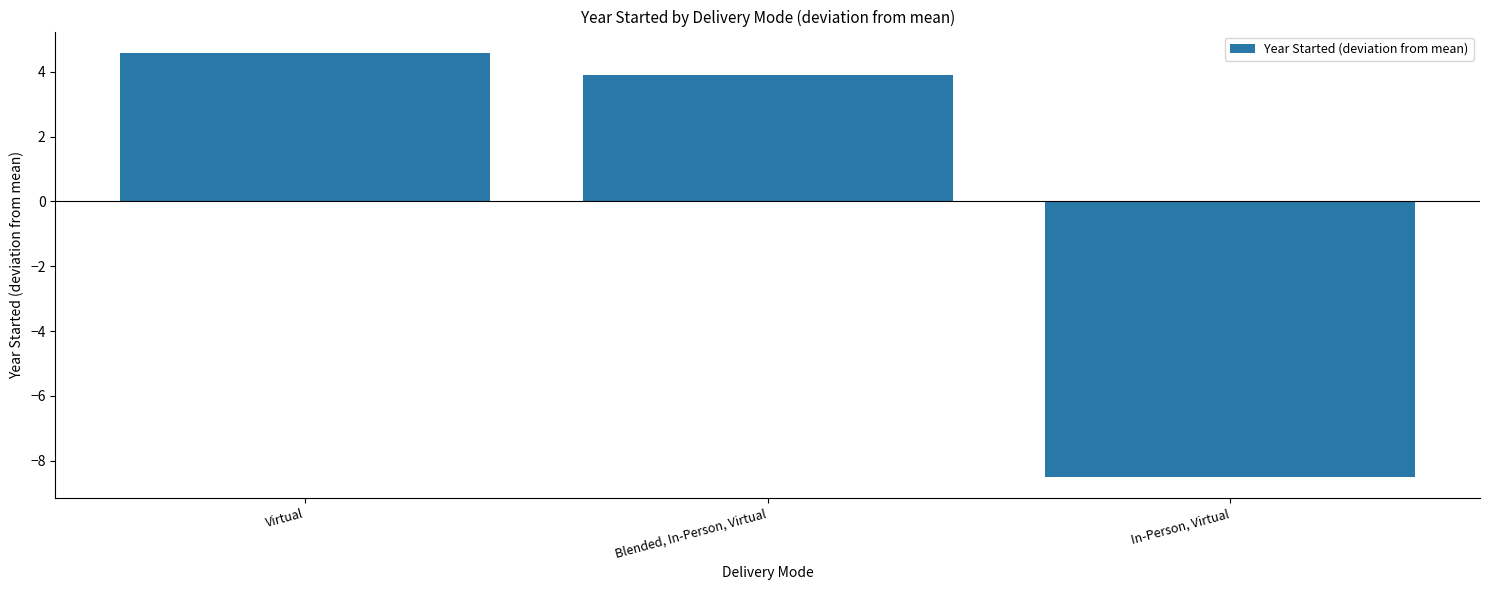

Is it true that the value at In-Person, Virtual is -8.5?

True